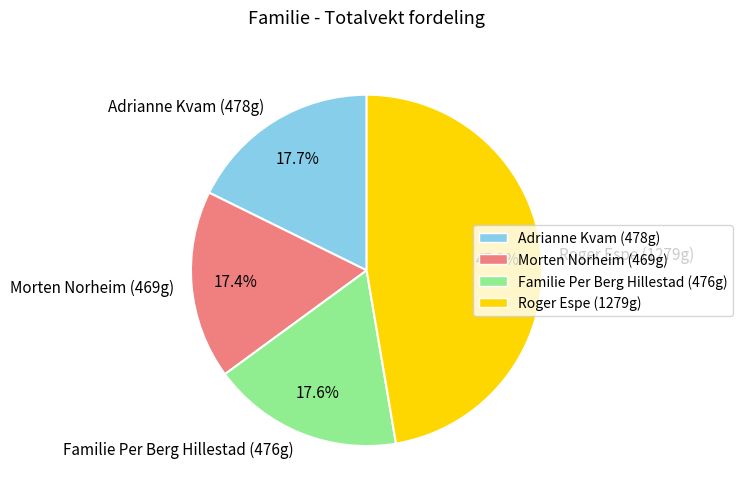

Does Adrianne Kvam (478g) represent more than half of the total?

No